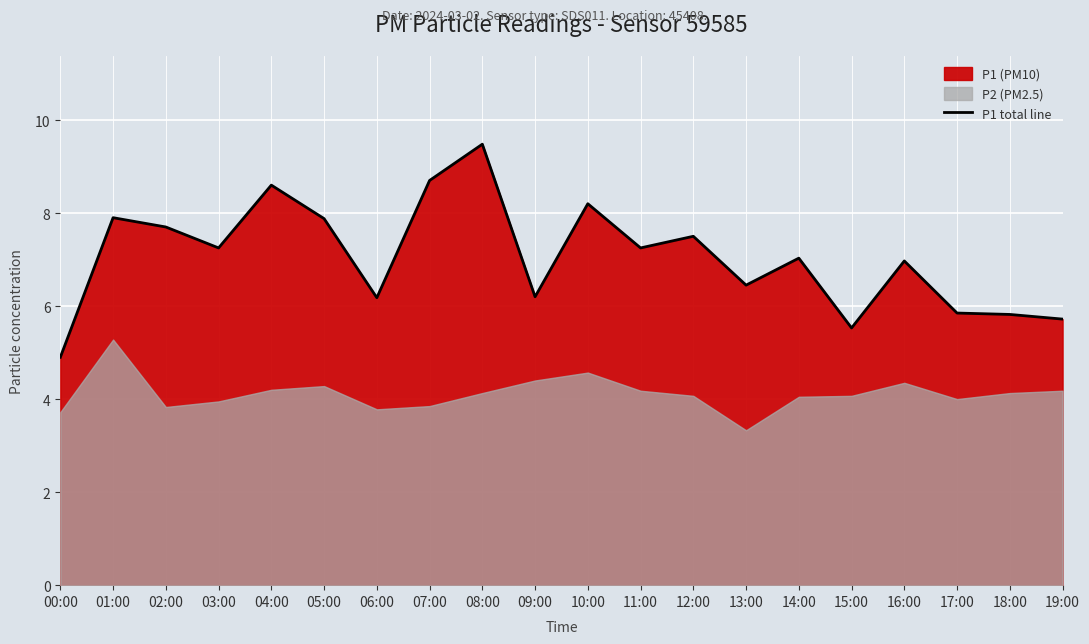

What is the sum of the values at 09:00 and 07:00?

14.9